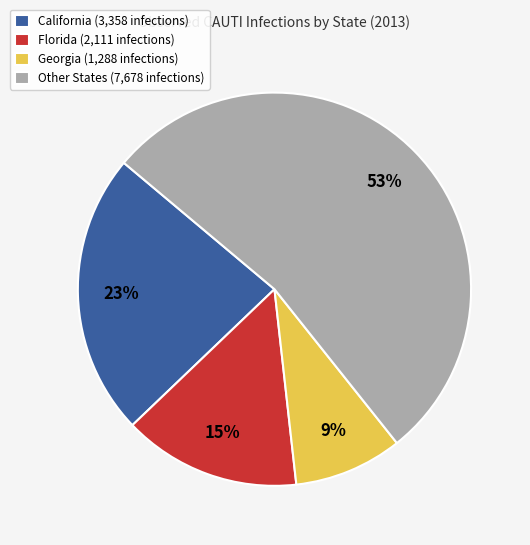

How many slices are in this pie chart?

4